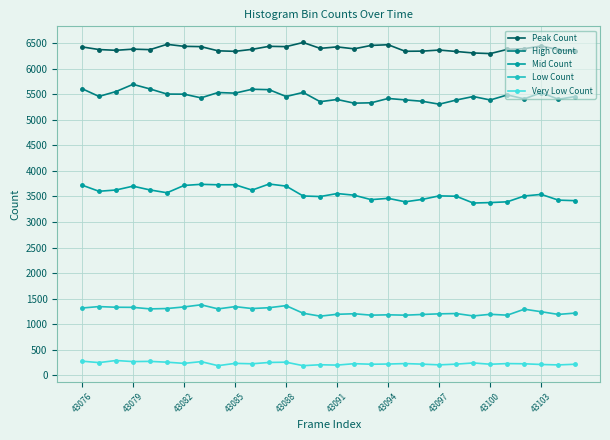

True or false: Very Low Count and Low Count intersect in this chart.

False